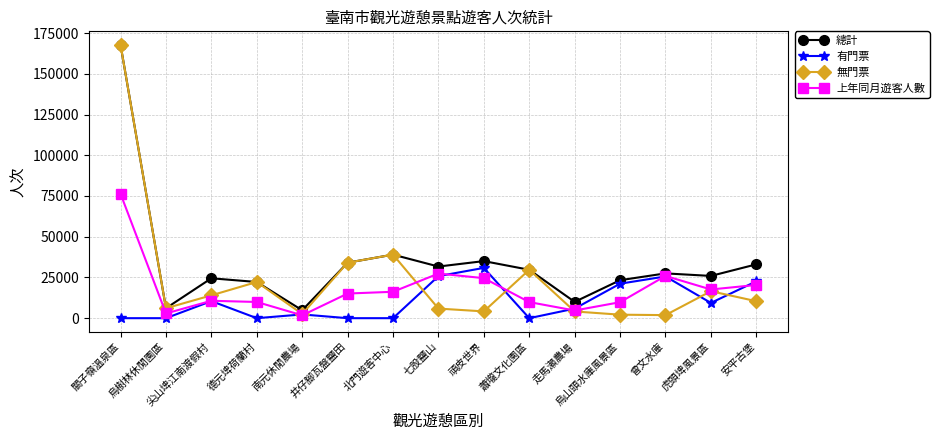

List the series in order of their overall mean, highest first.

總計, 無門票, 上年同月遊客人數, 有門票